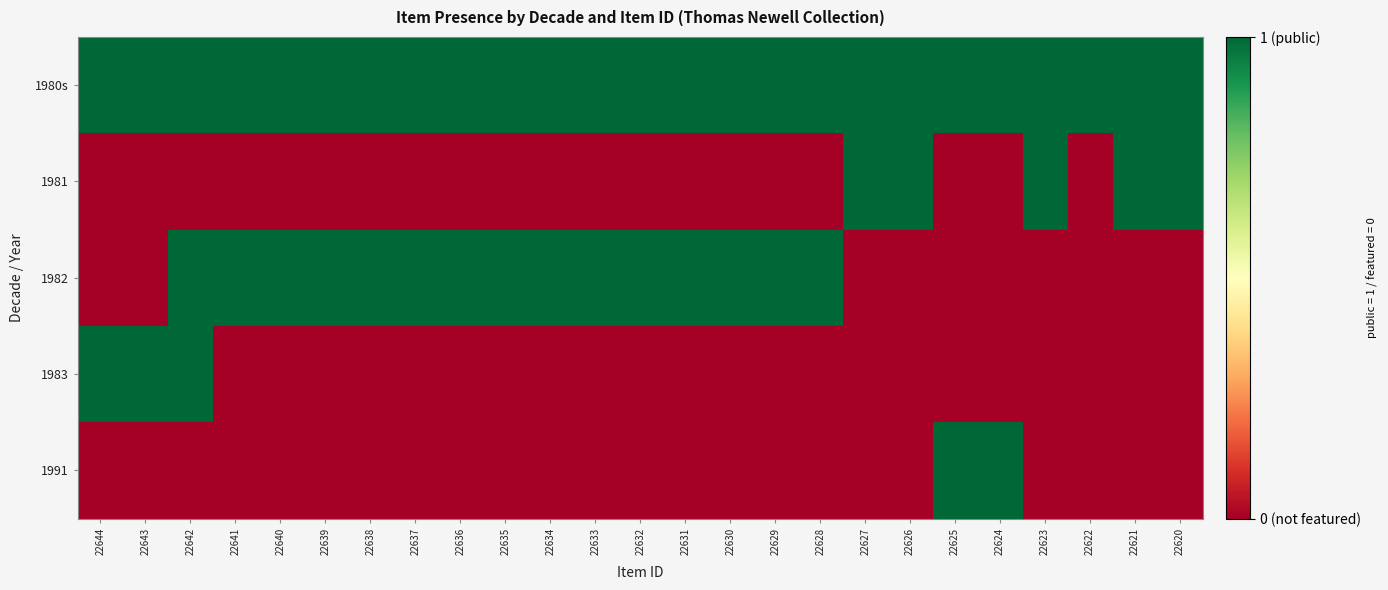

Which has a higher value, 22630 or 22644?

22630